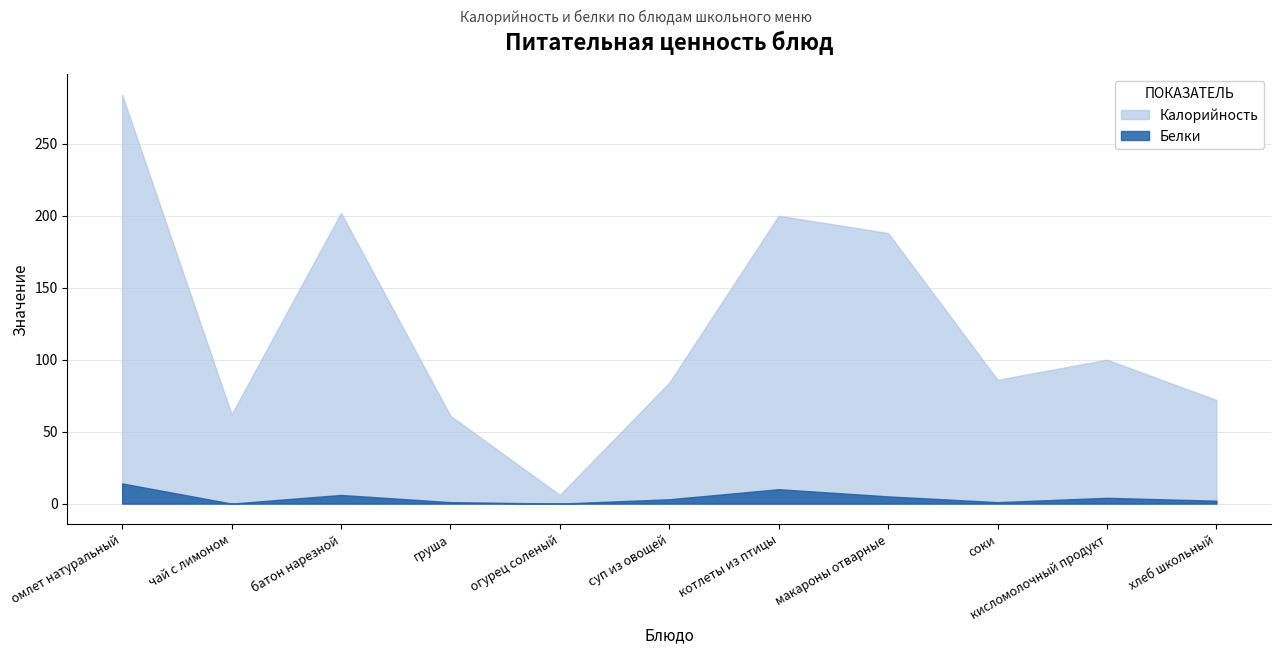

What position from the right is огурец соленый?

7